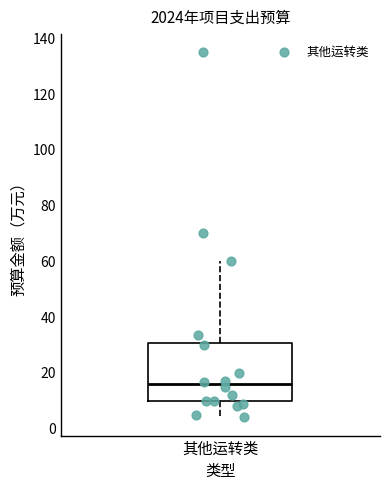

Read this box plot against the y-axis: the position of the median line, the range covered by the box, and the ends of both whiskers. The values are not printed on the chart, so give them approximately, as read against the axis.

median 16, box 10 to 30, whiskers 4 to 60